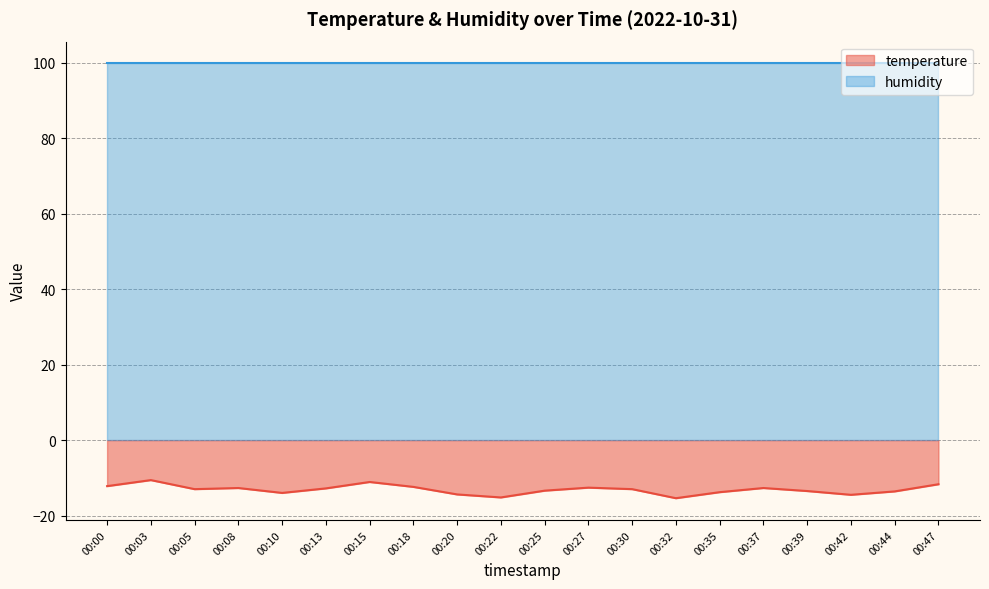

True or false: temperature has a value of -4.2 at 00:08.

False